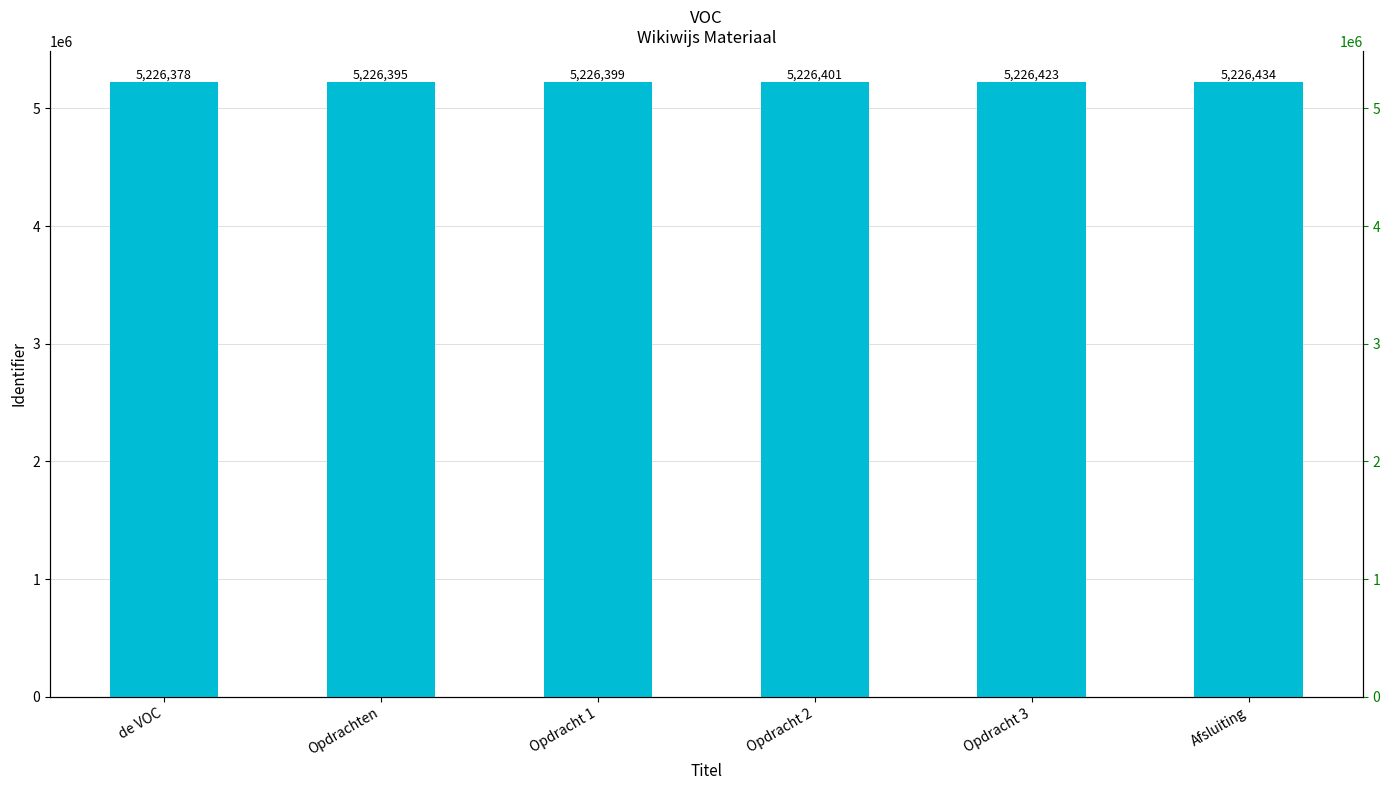

What is the sum of the values at Opdracht 1 and Opdracht 2?

10452800